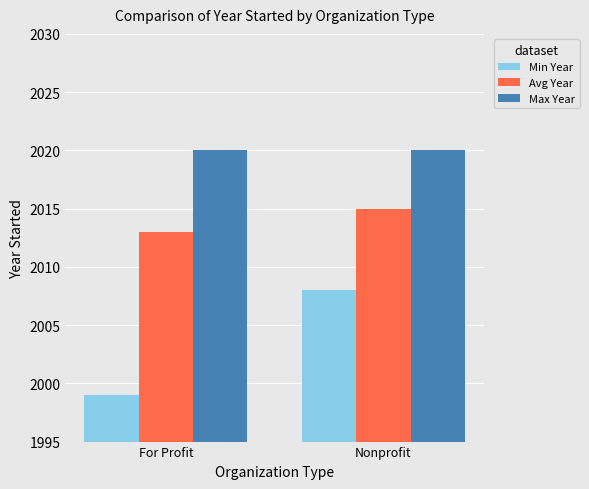

What is the sum of all Max Year values?

4040